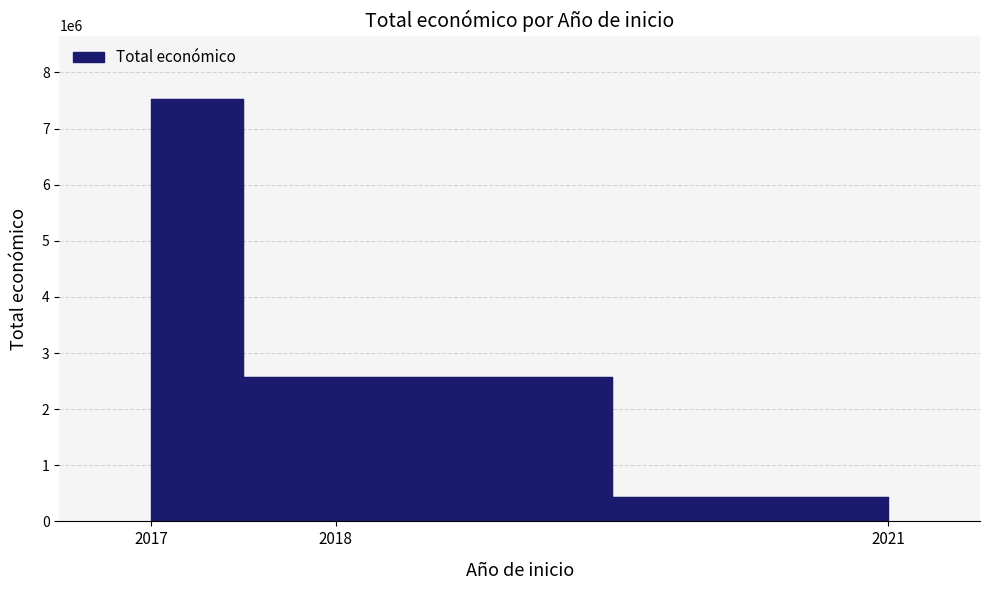

The value at 2017 is 7381262. True or false?

False